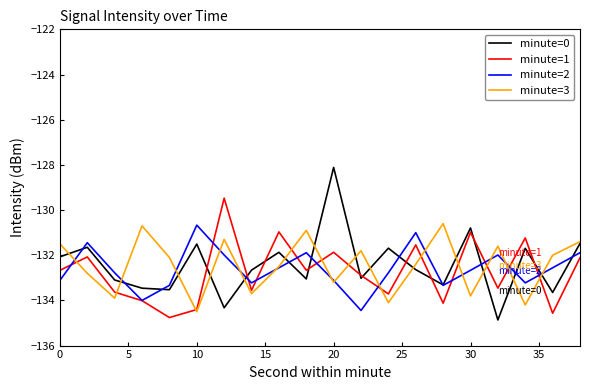

Which series has the widest spread of values?

minute=0